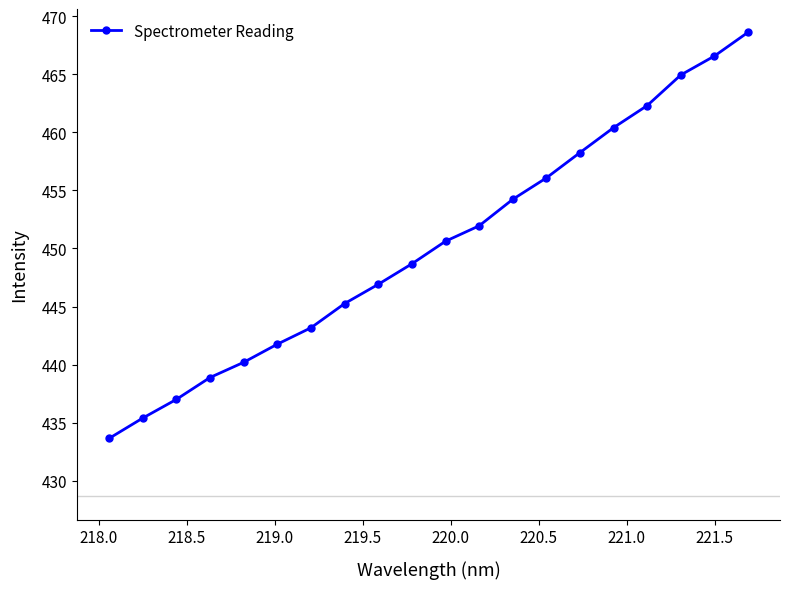

What is the value of the 5th point from the left?

440.2